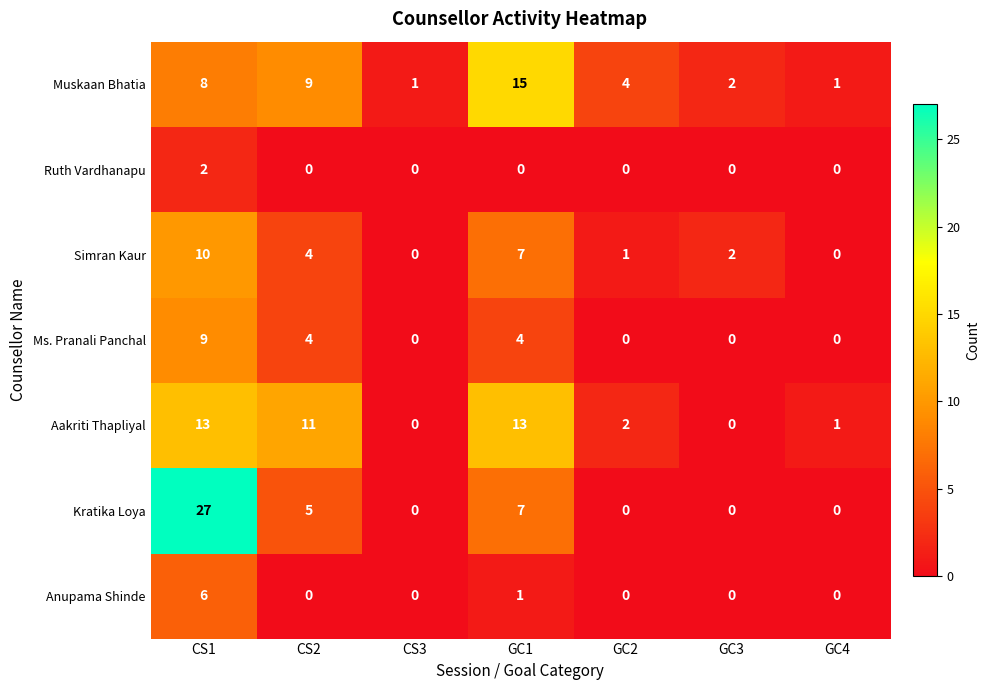

Where is Anupama Shinde nearest to the value 3?

GC1